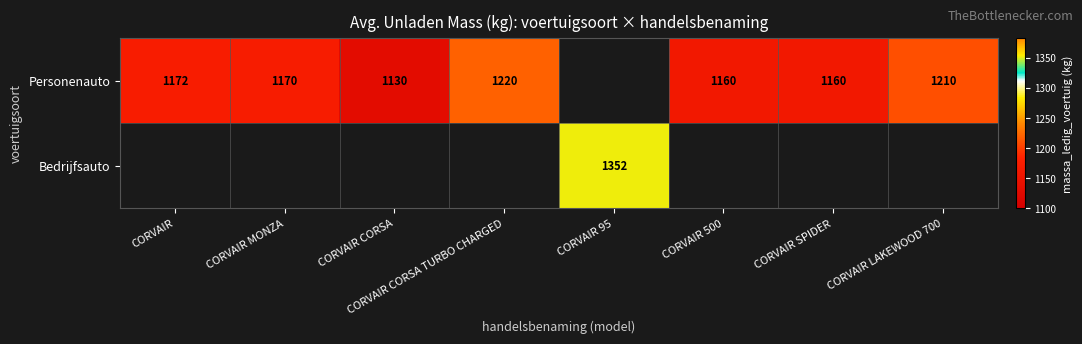

The value of Personenauto at CORVAIR MONZA is 365. True or false?

False